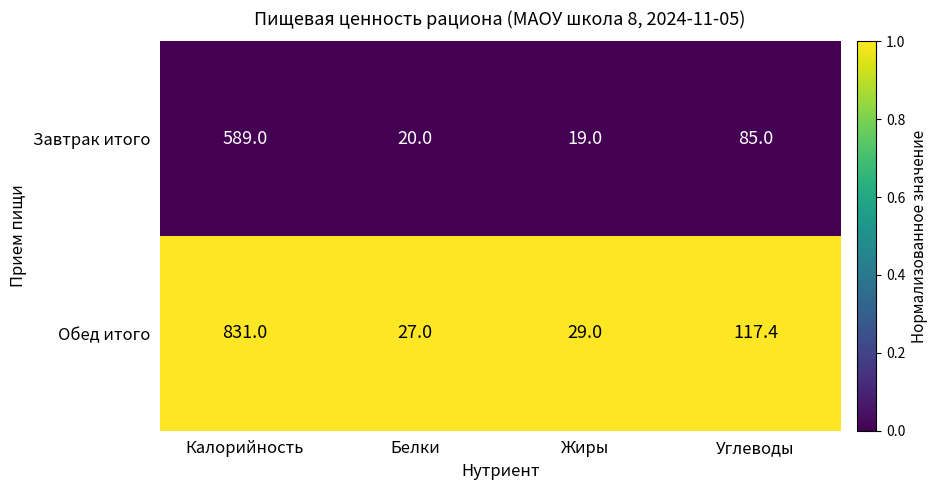

Reading left to right, extract all data points from this chart.

Завтрак итого: Калорийность=589.0	Белки=20.0	Жиры=19.0	Углеводы=85.0
Обед итого: Калорийность=831.0	Белки=27.0	Жиры=29.0	Углеводы=117.4